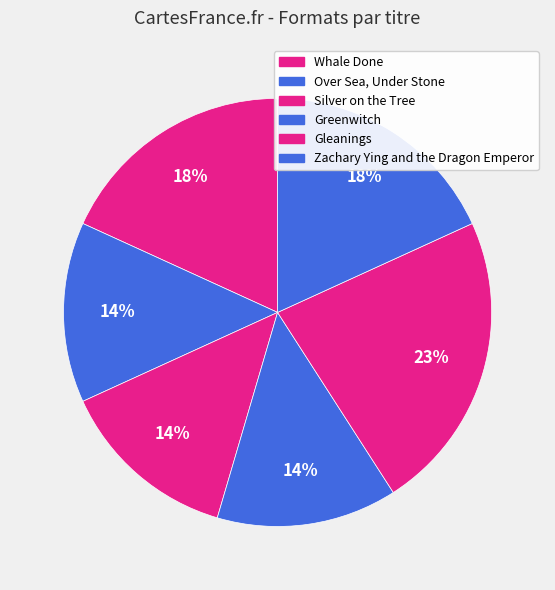

What is the total percentage of Zachary Ying and the Dragon Emperor and Over Sea, Under Stone?

31.8%